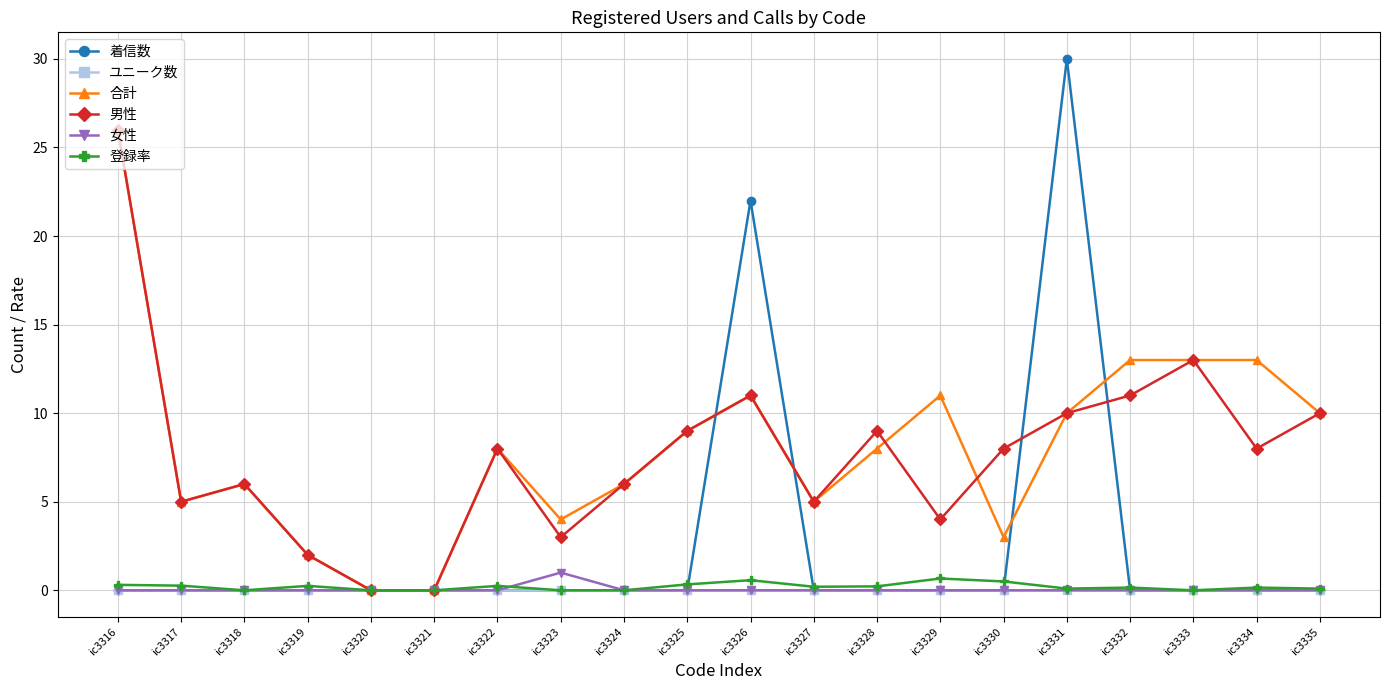

What is the difference between the 登録率 values at ic3335 and ic3321?

0.1